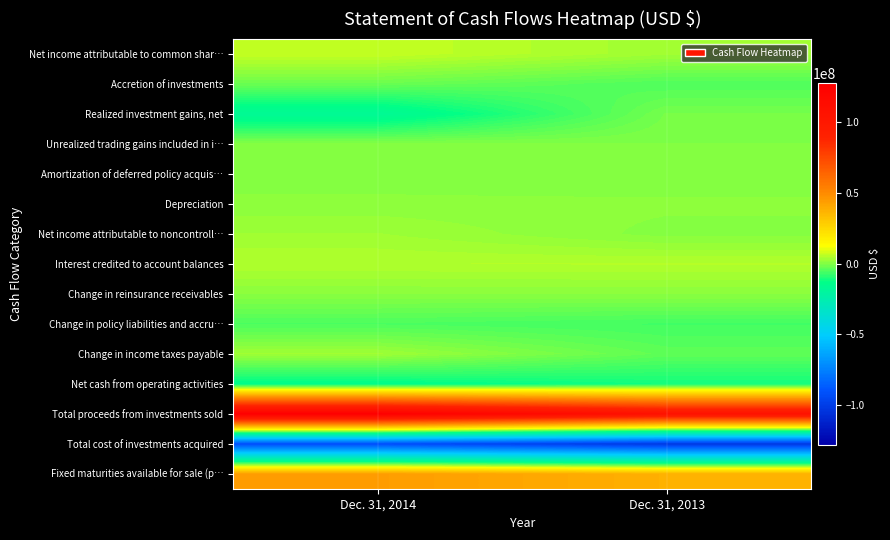

At which category does the chart reach its minimum across all series?

Dec. 31, 2013